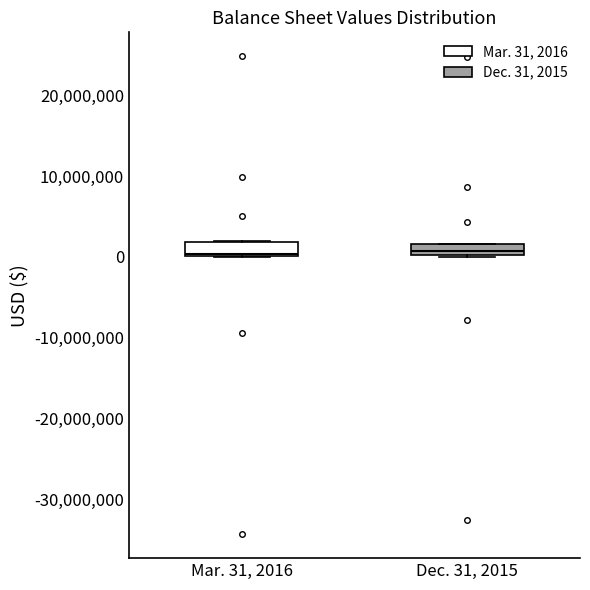

Where is the upper edge of the box for Mar. 31, 2016 on the y-axis? The values are not printed on the chart, so give them approximately, as read against the axis.

2000000